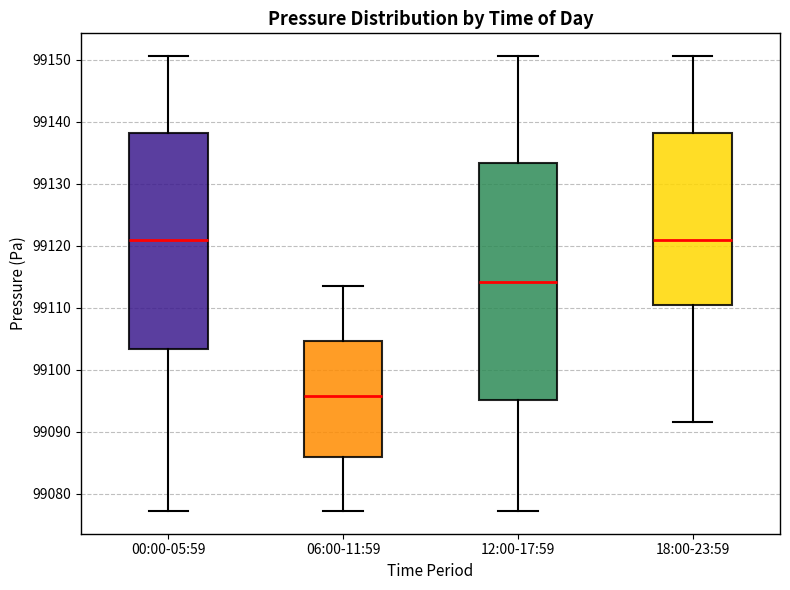

Where does the lower whisker of the box for 18:00-23:59 end on the y-axis? The values are not printed on the chart, so give them approximately, as read against the axis.

99092